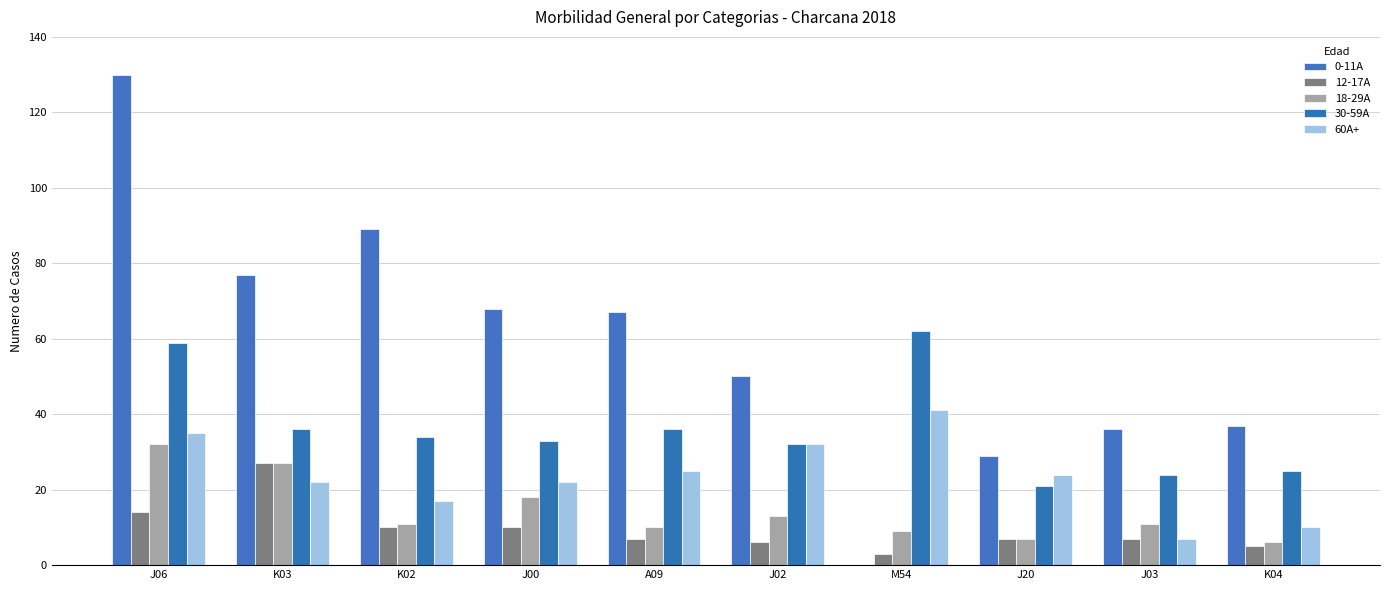

What are all the series names shown in the legend?

0-11A, 12-17A, 18-29A, 30-59A, 60A+